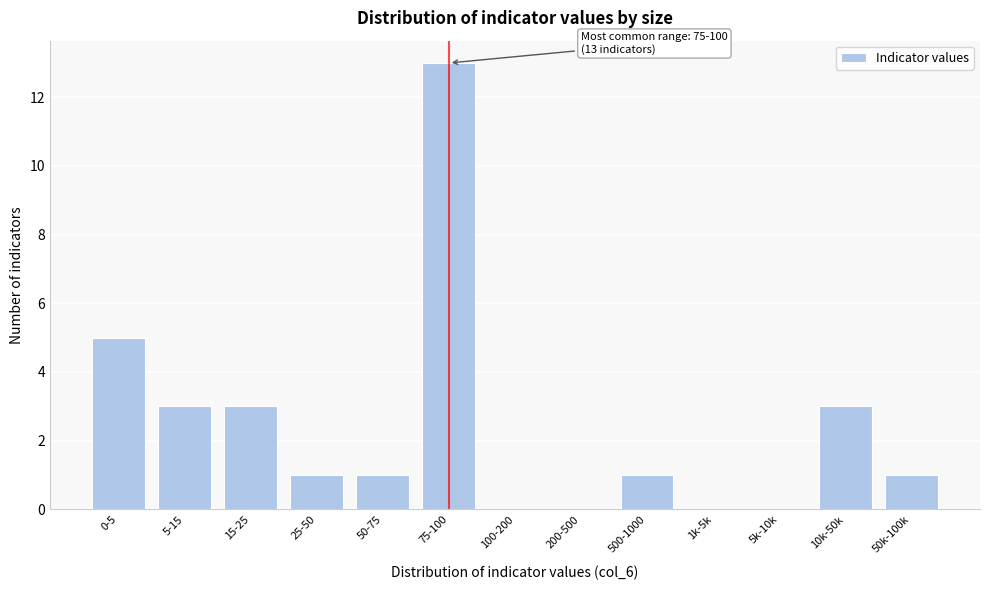

Reading right to left, extract all data points from this chart.

50k-100k=1	10k-50k=3	5k-10k=0	1k-5k=0	500-1000=1	200-500=0	100-200=0	75-100=13	50-75=1	25-50=1	15-25=3	5-15=3	0-5=5